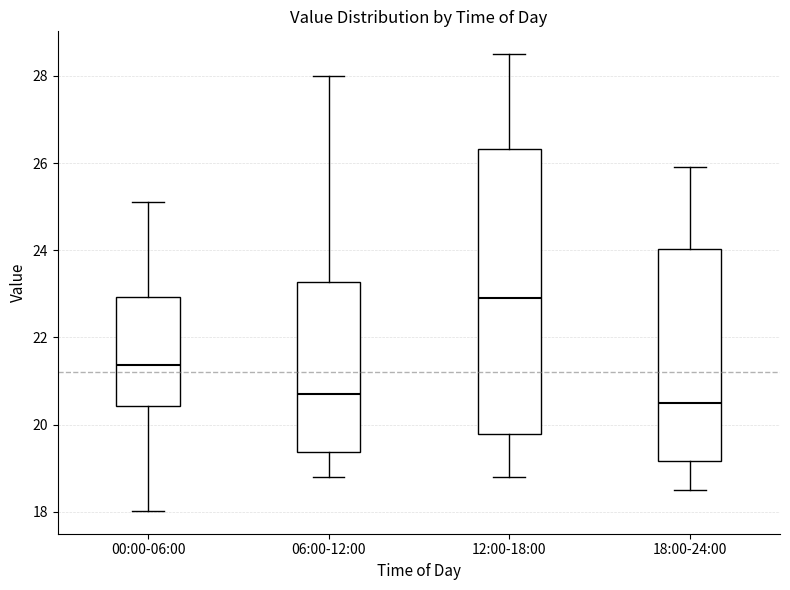

Reading left to right, read every box against the y-axis: the position of its median line, the range the box covers, and the ends of its whiskers. The values are not printed on the chart, so give them approximately, as read against the axis.

00:00-06:00: median 21.4, box 20.4 to 23.0, whiskers 18.0 to 25.2
06:00-12:00: median 20.8, box 19.4 to 23.2, whiskers 18.8 to 28.0
12:00-18:00: median 23.0, box 19.8 to 26.4, whiskers 18.8 to 28.6
18:00-24:00: median 20.6, box 19.2 to 24.0, whiskers 18.6 to 26.0